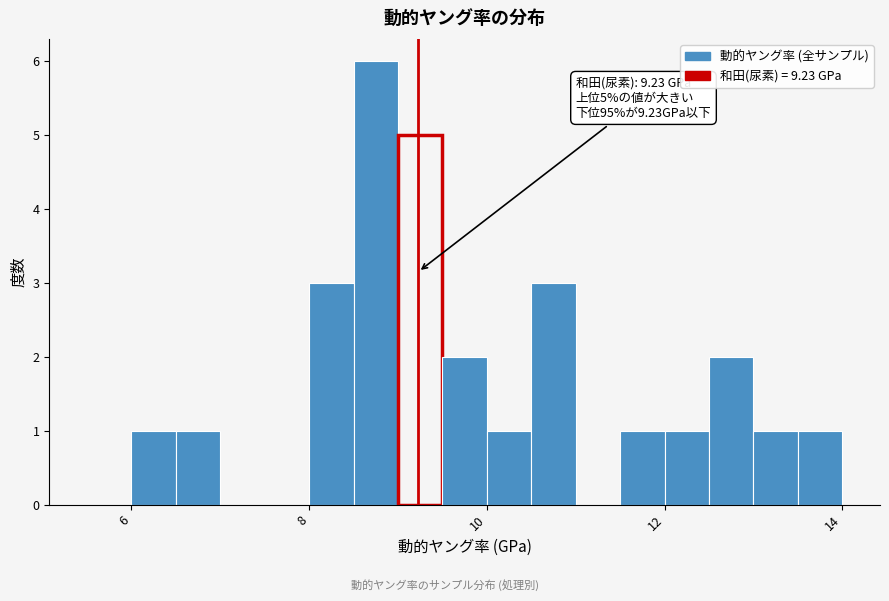

Read against the x-axis, roughly where is the centre of the tallest bar?

8.8